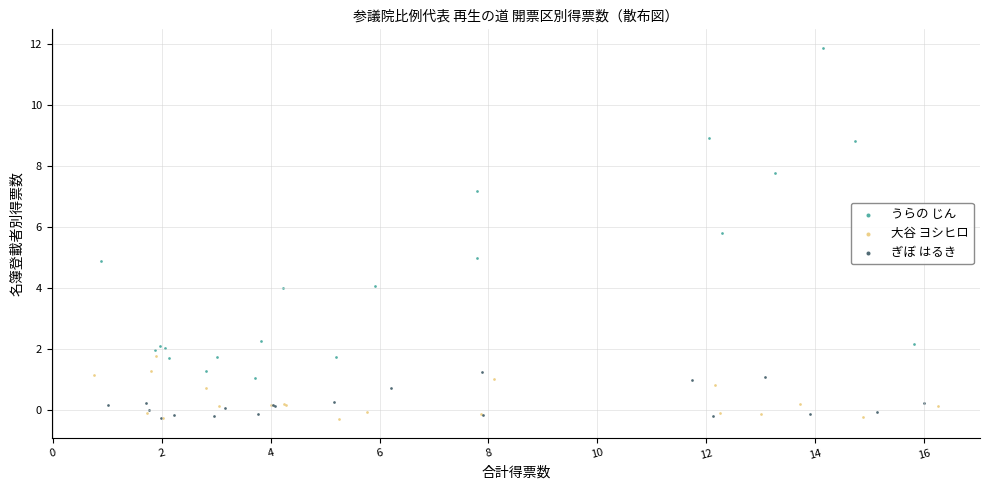

Which series reaches the maximum Y coordinate?

うらの じん